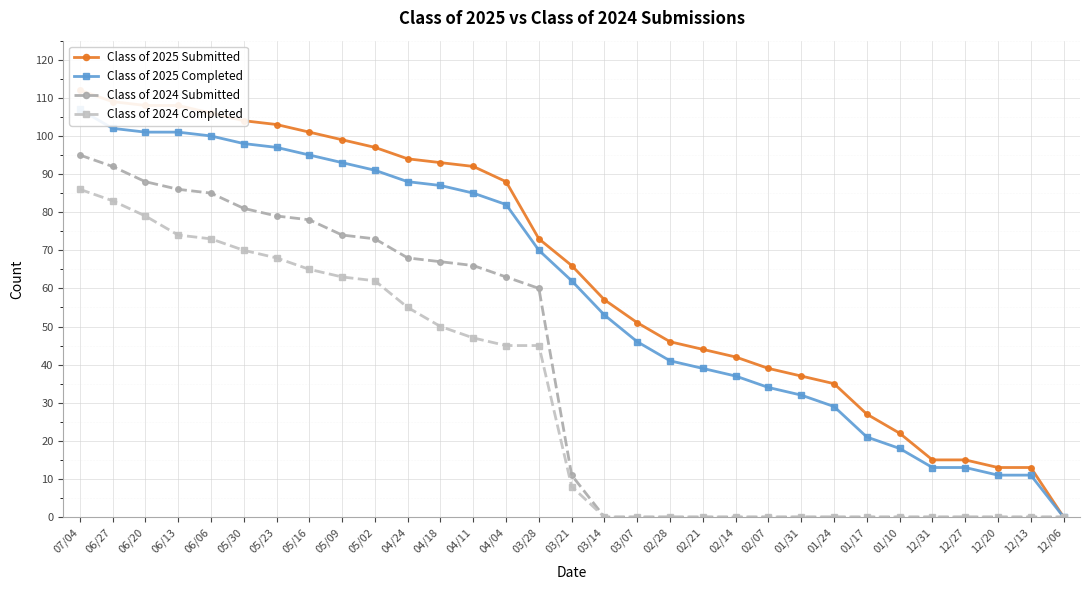

Which category has the lowest value in the Class of 2024 Submitted series?

03/14